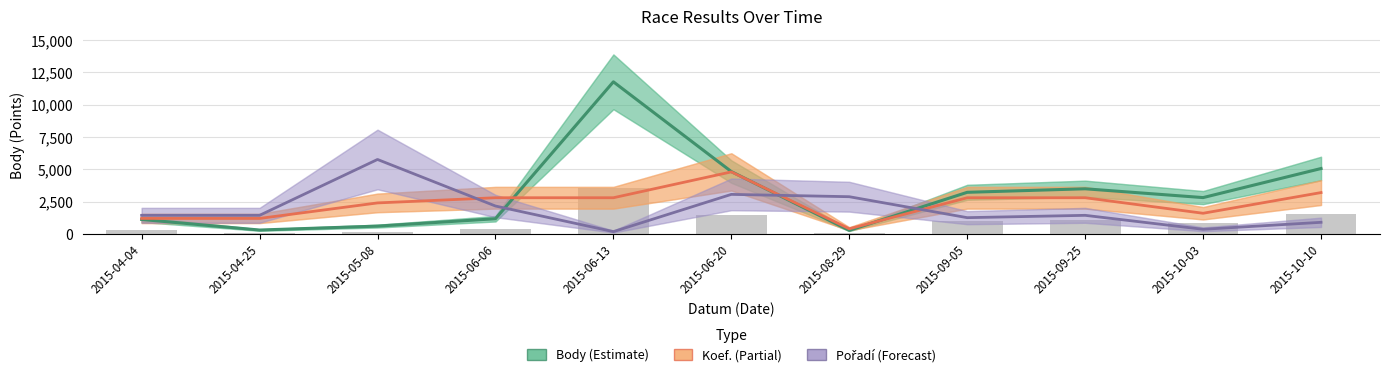

At which category is the sum across all series the highest?

2015-06-13